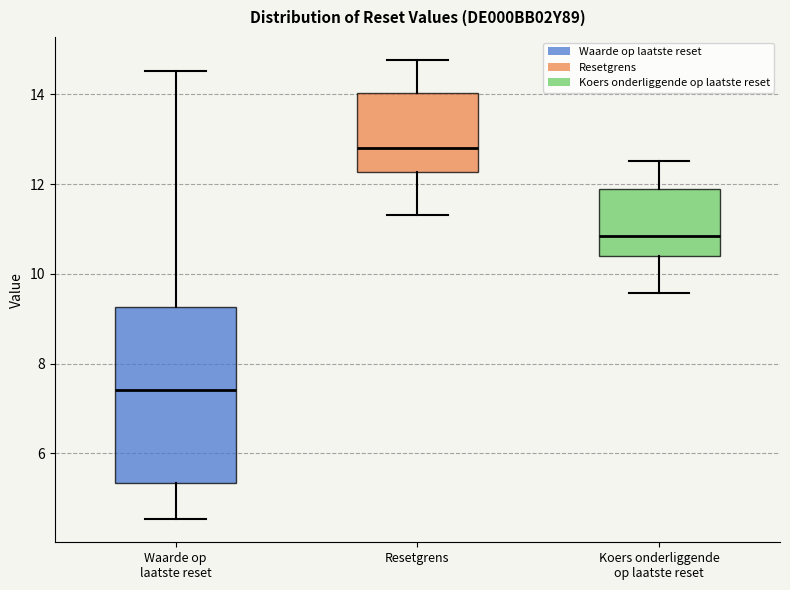

Reading left to right, transcribe this box plot: for each box, give where its median line is, the range the box spans, and where its two whiskers end, as read against the y-axis. The values are not printed on the chart, so give them approximately, as read against the axis.

Waarde op laatste reset: median 7.4, box 5.4 to 9.2, whiskers 4.6 to 14.6
Resetgrens: median 12.8, box 12.2 to 14.0, whiskers 11.4 to 14.8
Koers onderliggende op laatste reset: median 10.8, box 10.4 to 11.8, whiskers 9.6 to 12.6